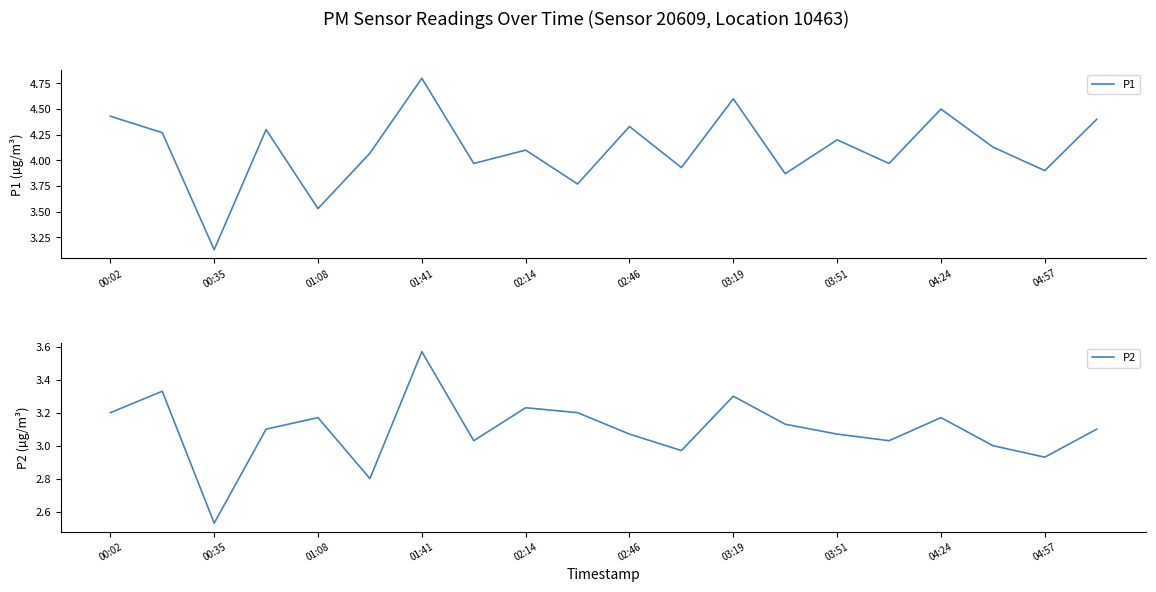

The value of P1 at 03:51 is 6.6. True or false?

False